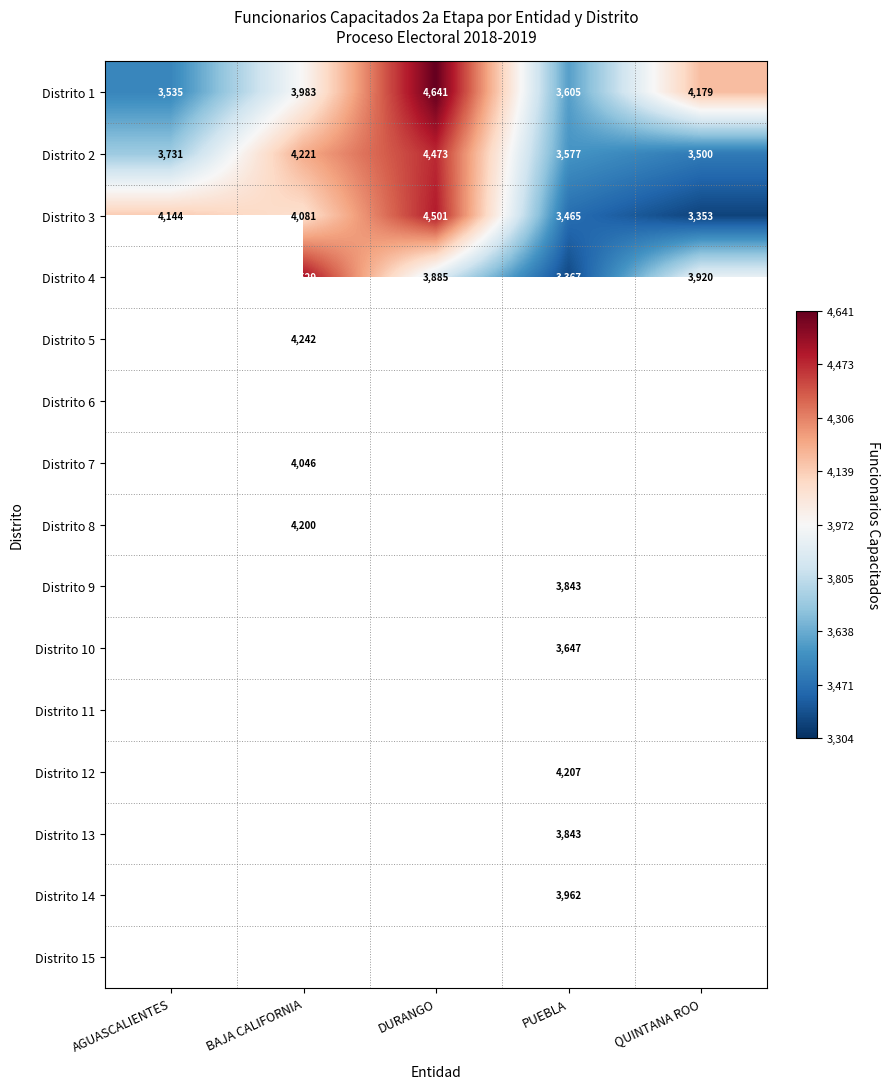

At how many categories does at least one series exceed 3485?

5